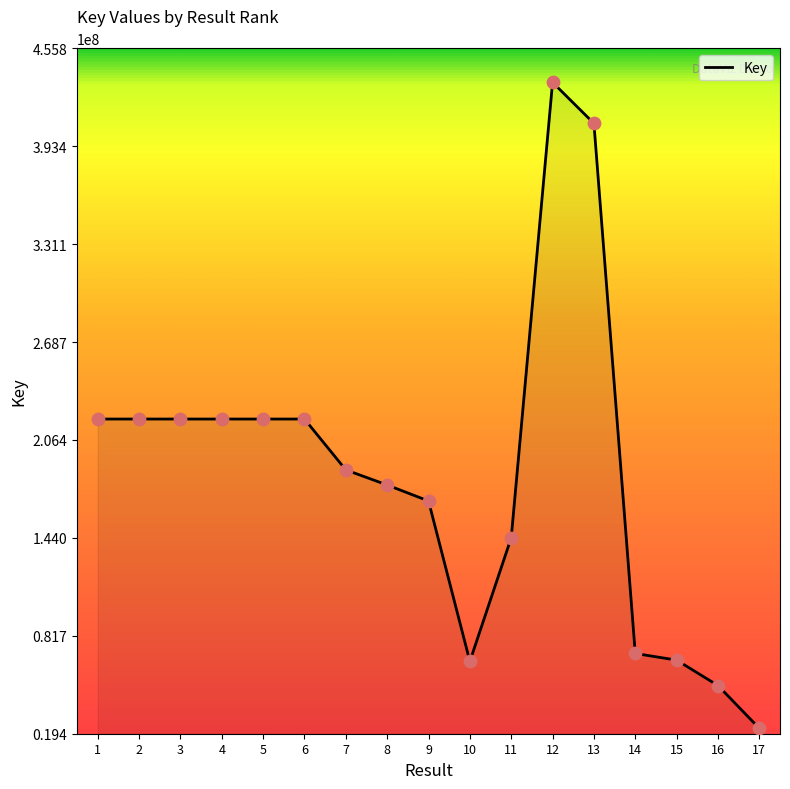

Which has a higher value, 14 or 6?

6